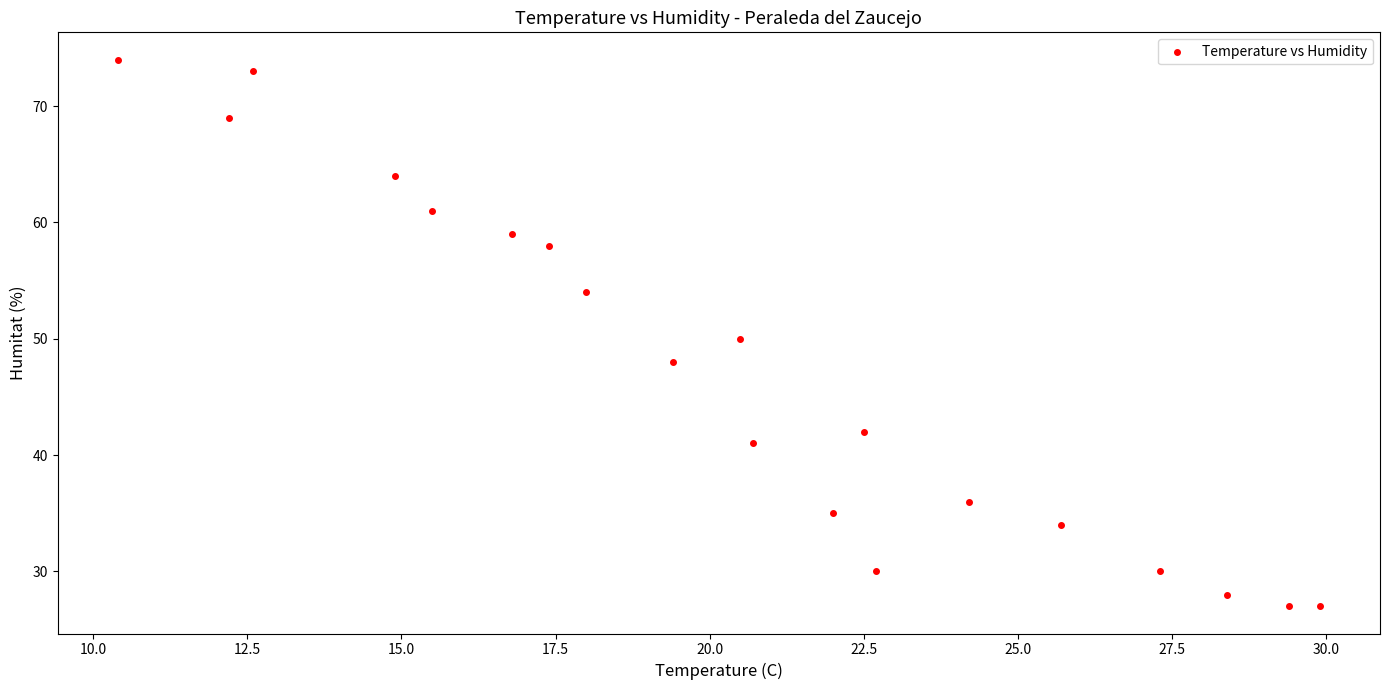

What is the range of Y values (max minus min)?

47